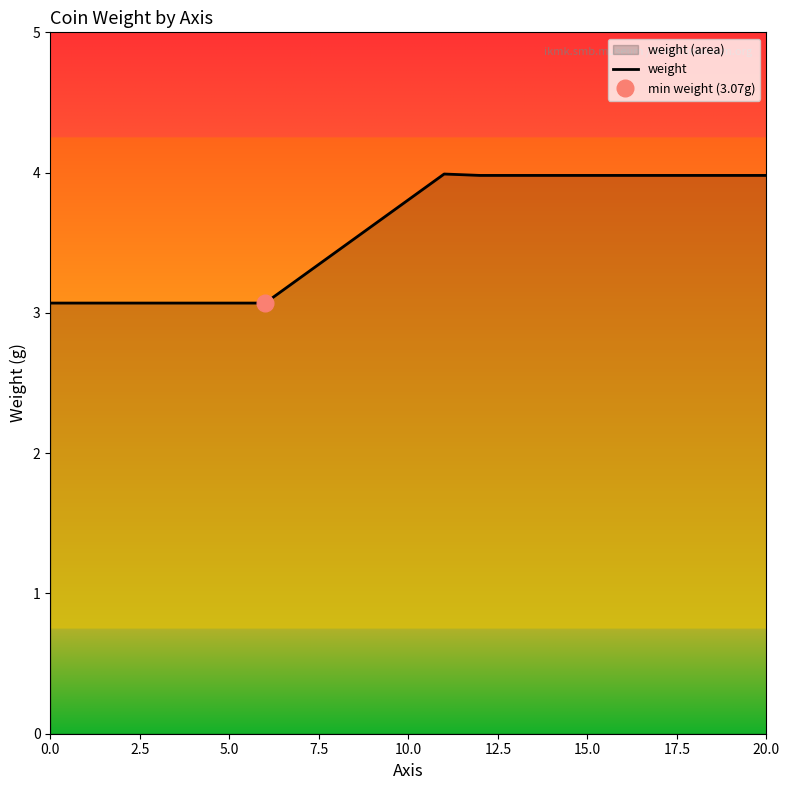

Is it true that weight equals 3.1 at 0.0?

True